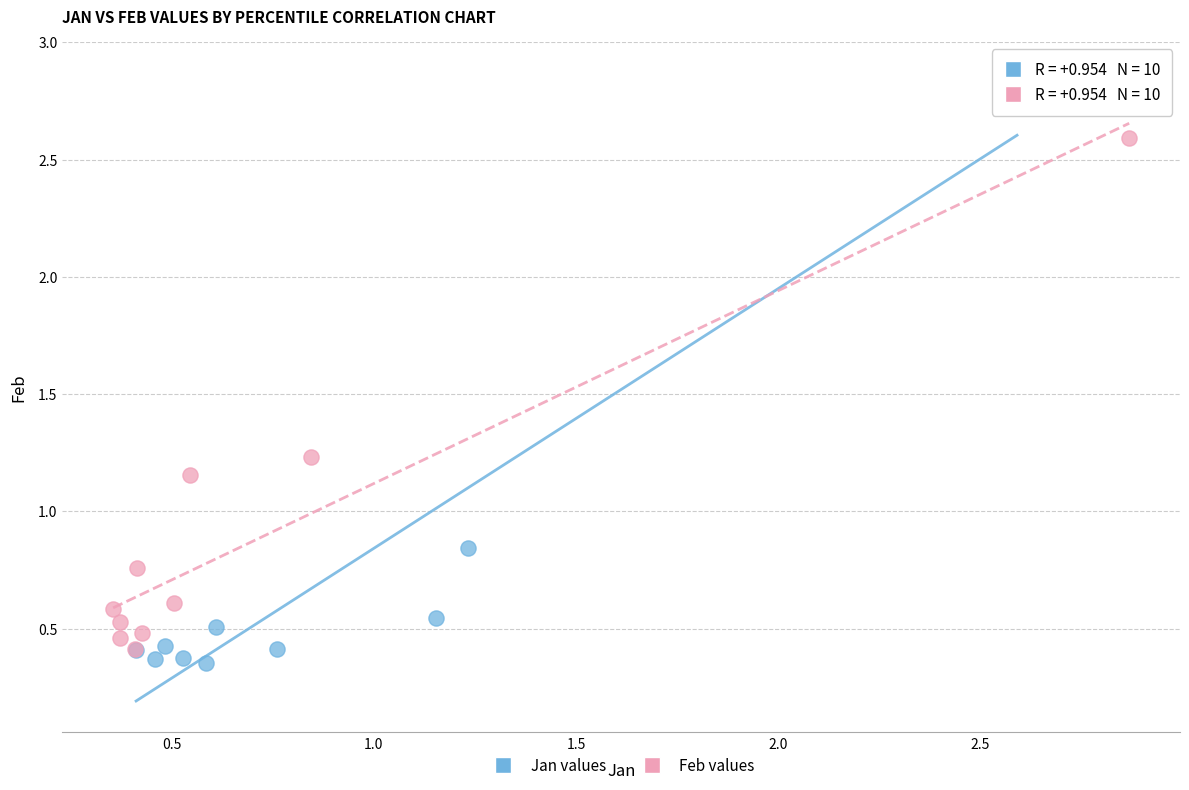

Which series has the widest spread of Y values?

Jan values